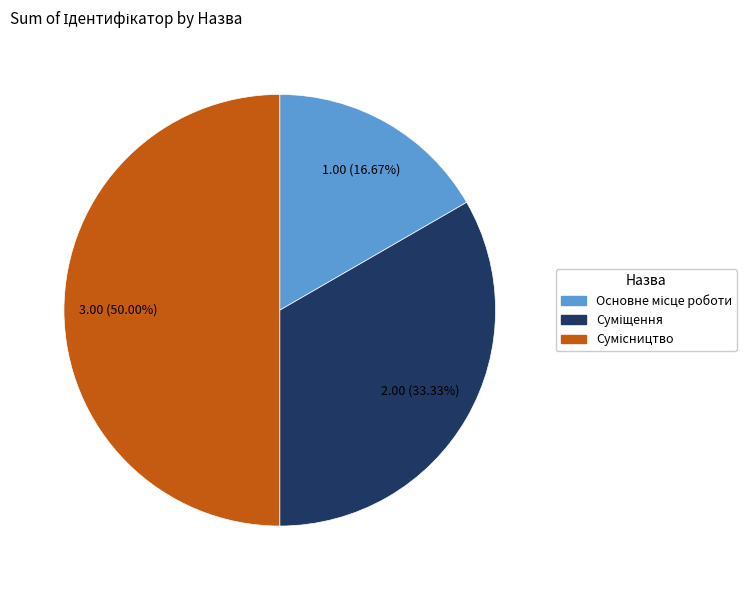

To the nearest percent, what is the difference between the largest and smallest slice percentages?

33%